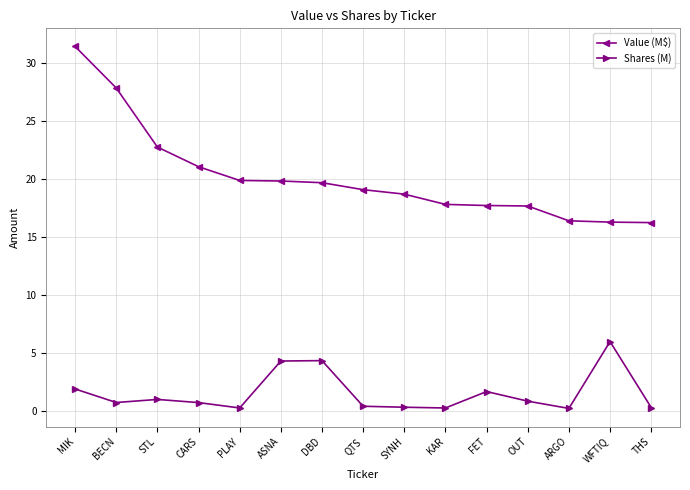

Is this an area chart (filled region under the line)?

No